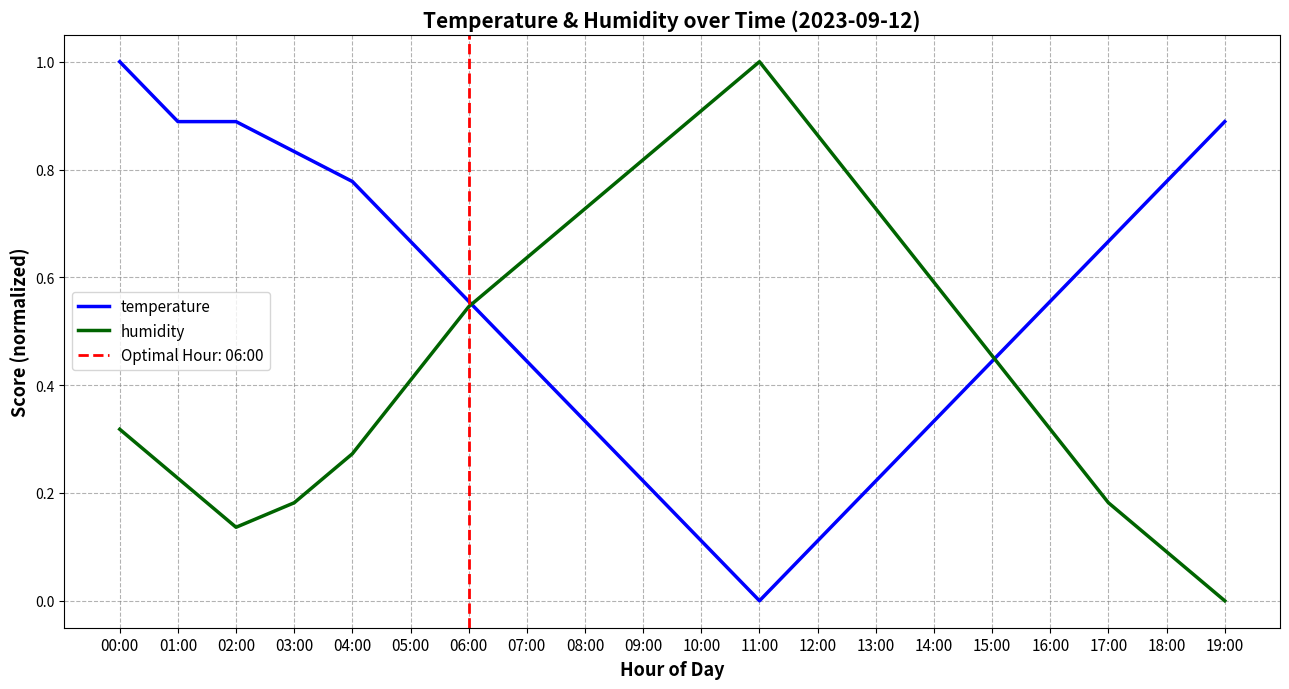

What is the sum of all humidity values?

9.4